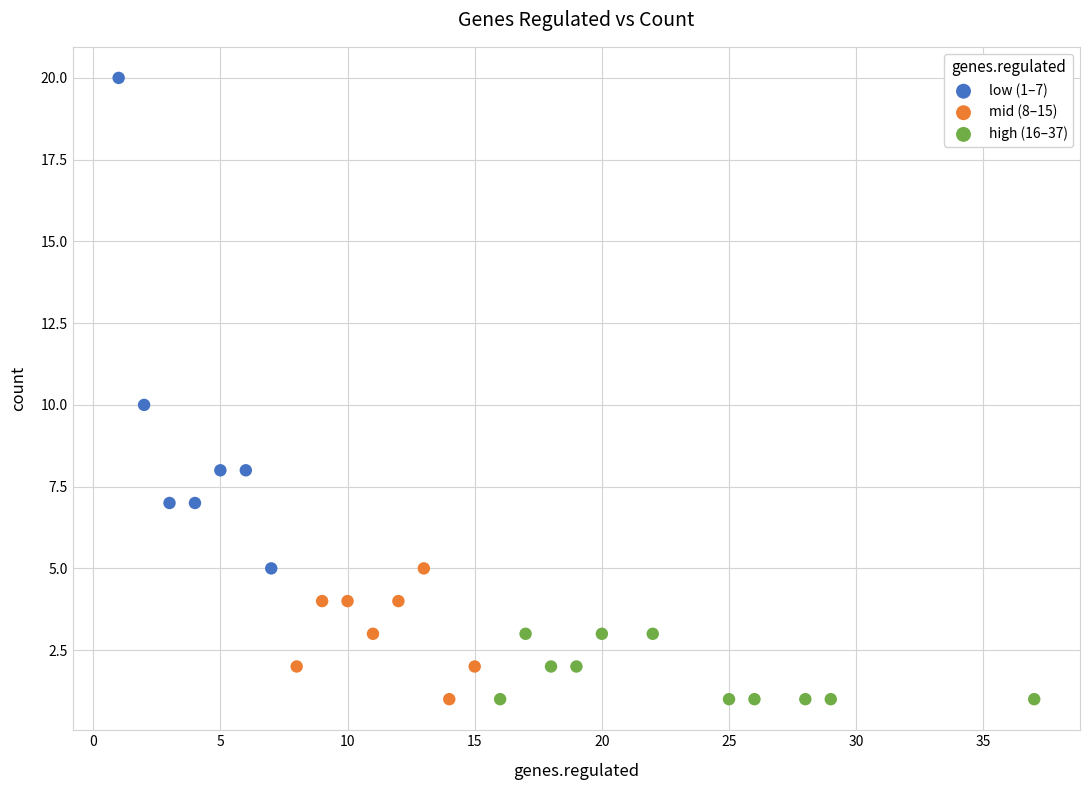

Which series reaches the maximum Y coordinate?

low (1–7)